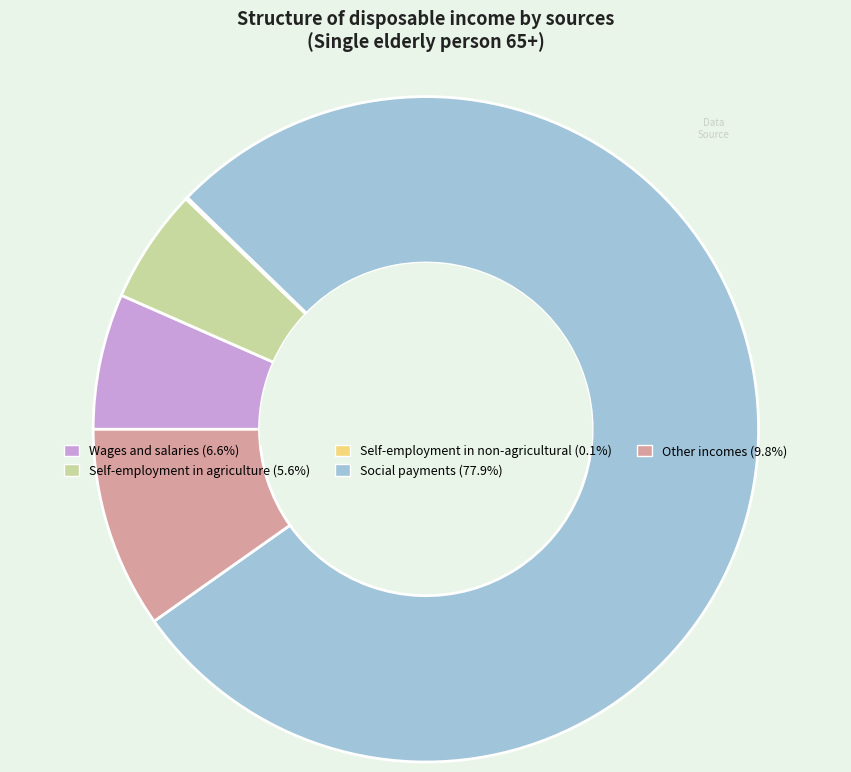

Is the sum of Social payments and Other incomes greater than half?

Yes